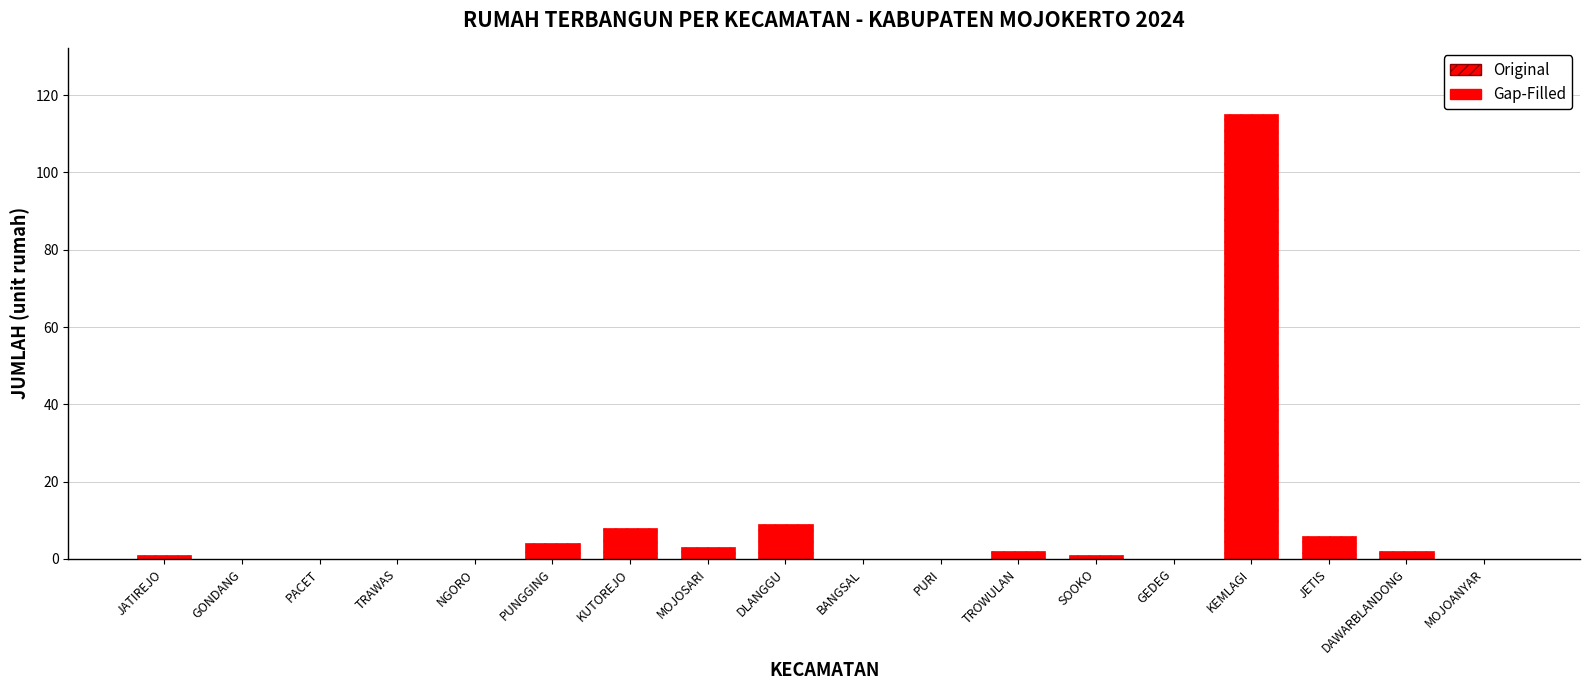

Is it true that the value at PACET is 54?

False